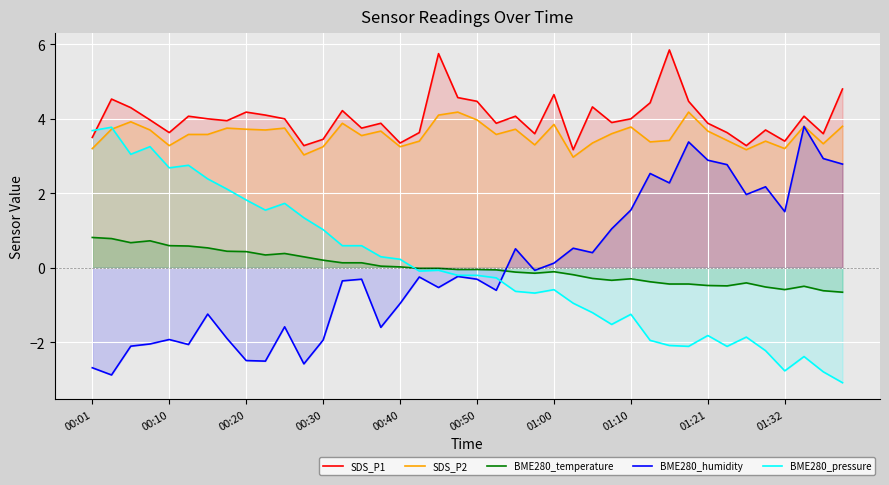

Where is the first local minimum for SDS_P2?

00:10